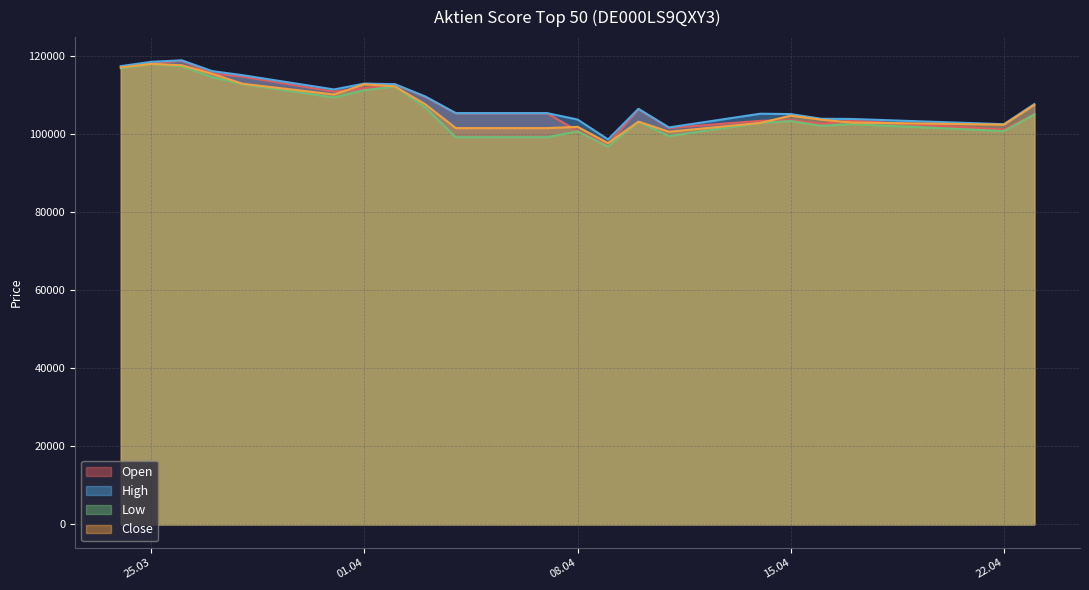

Which category has the lowest value in the Close series?

09.04.2025